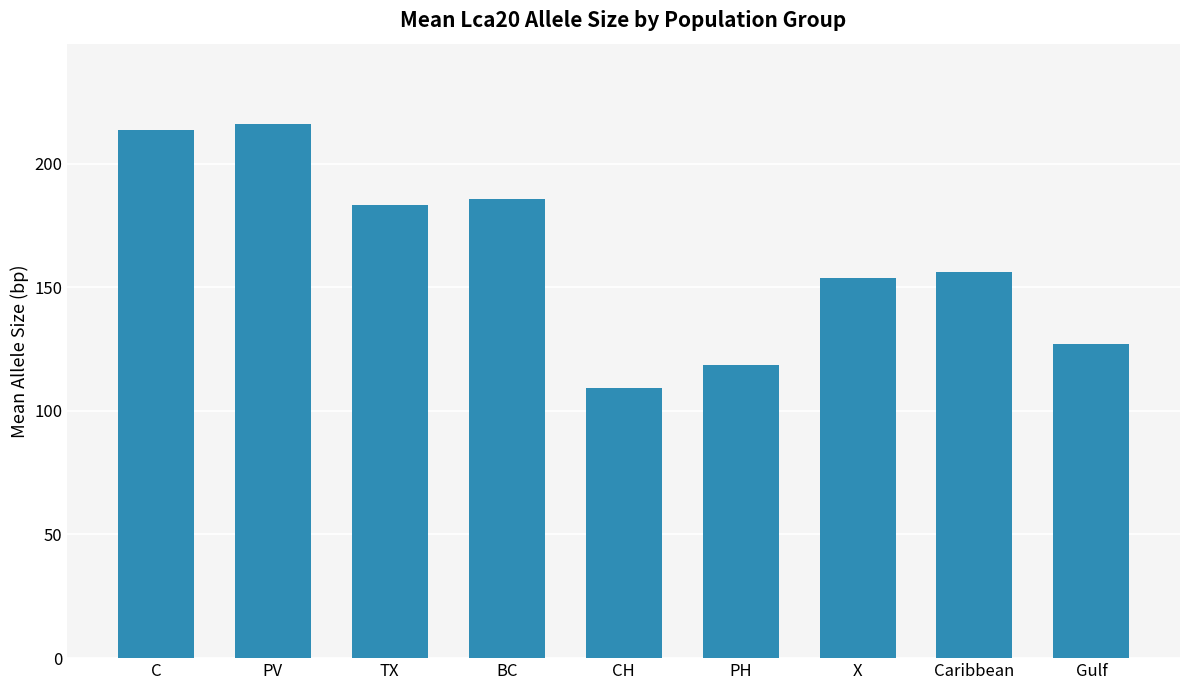

How many data points are less than 156?

4